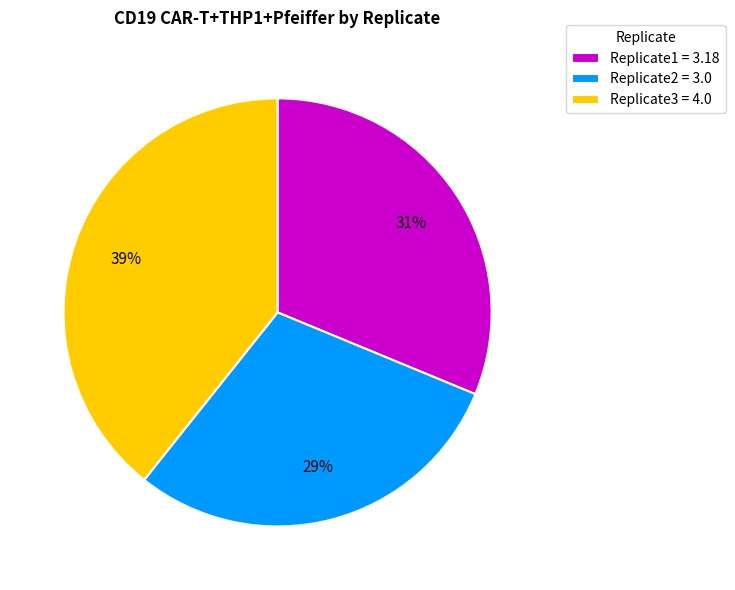

How many segments does this pie chart have?

3